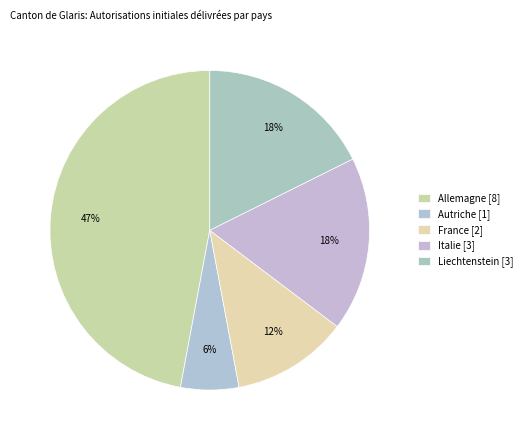

Does any single category account for the majority?

No